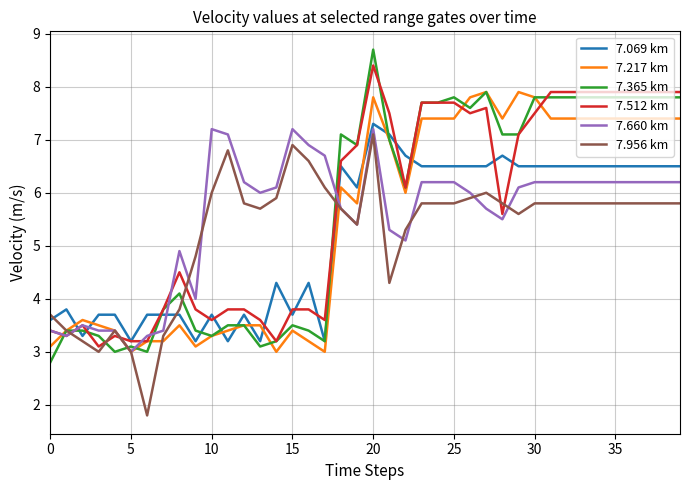

True or false: 7.365 km and 7.660 km cross at least once.

True